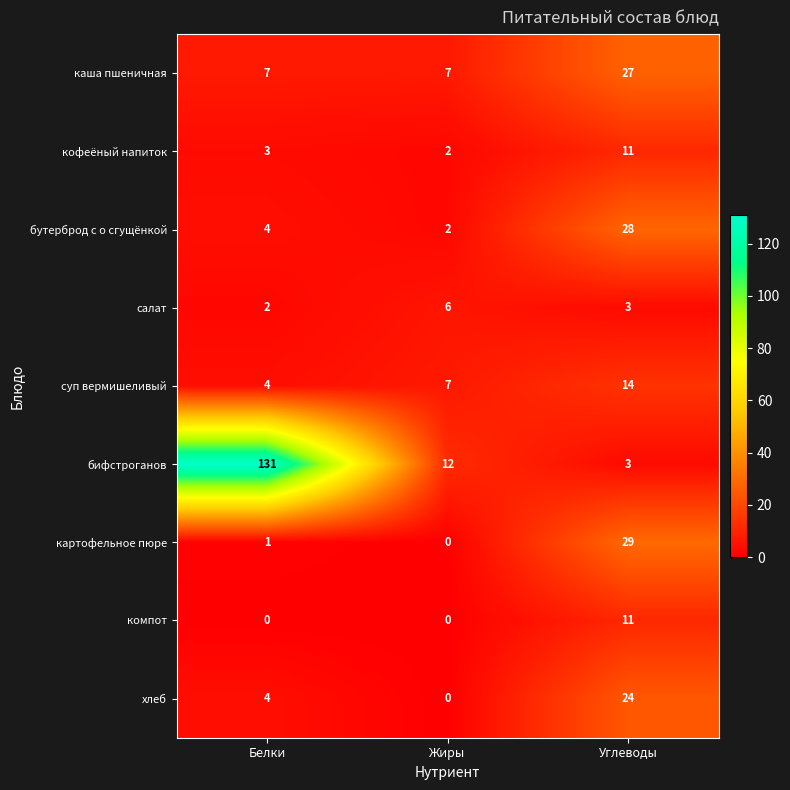

Which series changed the most between Белки and Жиры?

бифстроганов